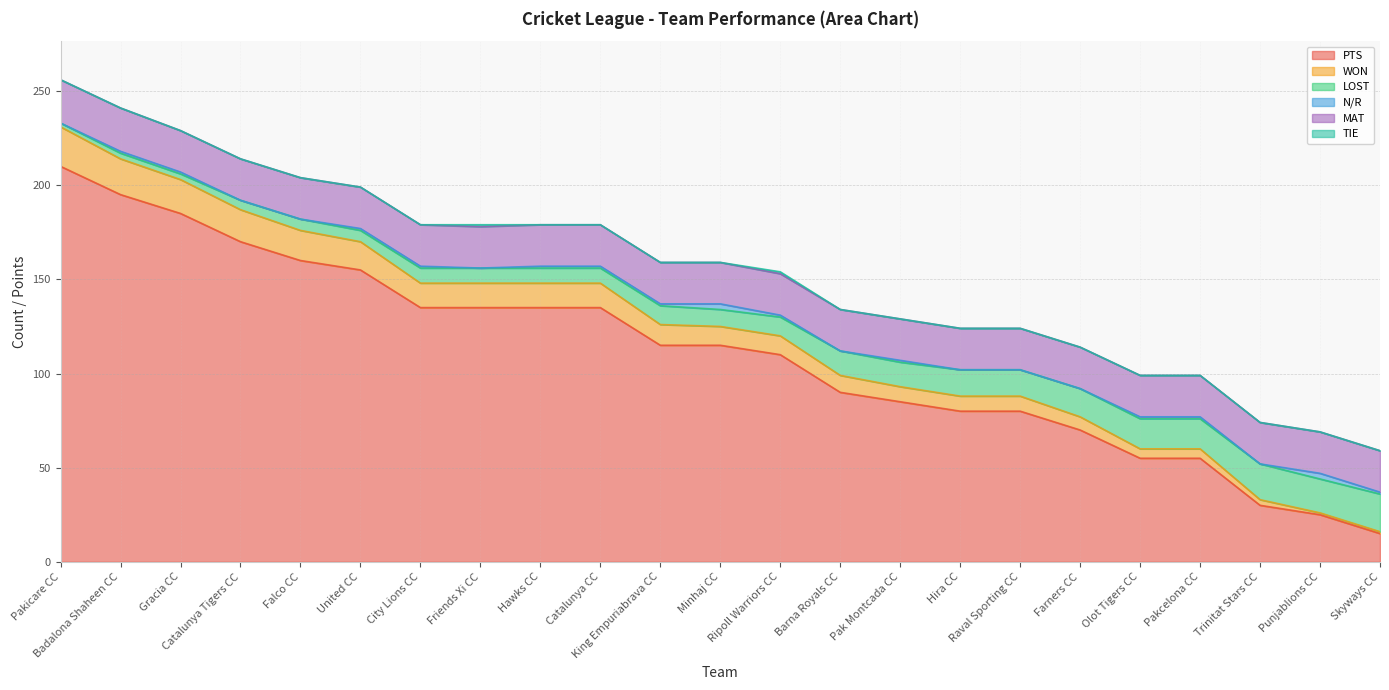

Between Hira CC and Pakicare CC, which is larger?

Pakicare CC